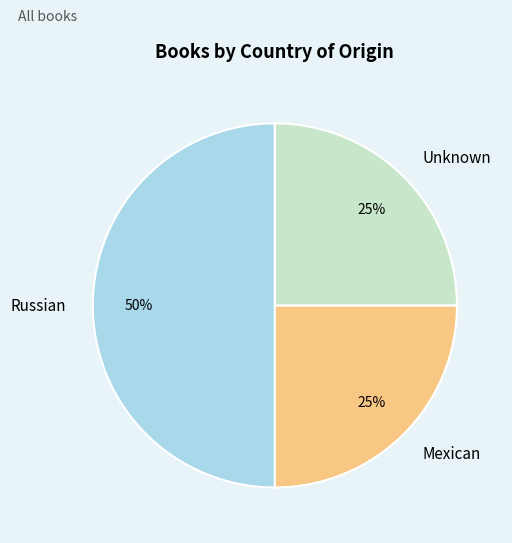

Which category has the biggest portion of the pie?

Russian